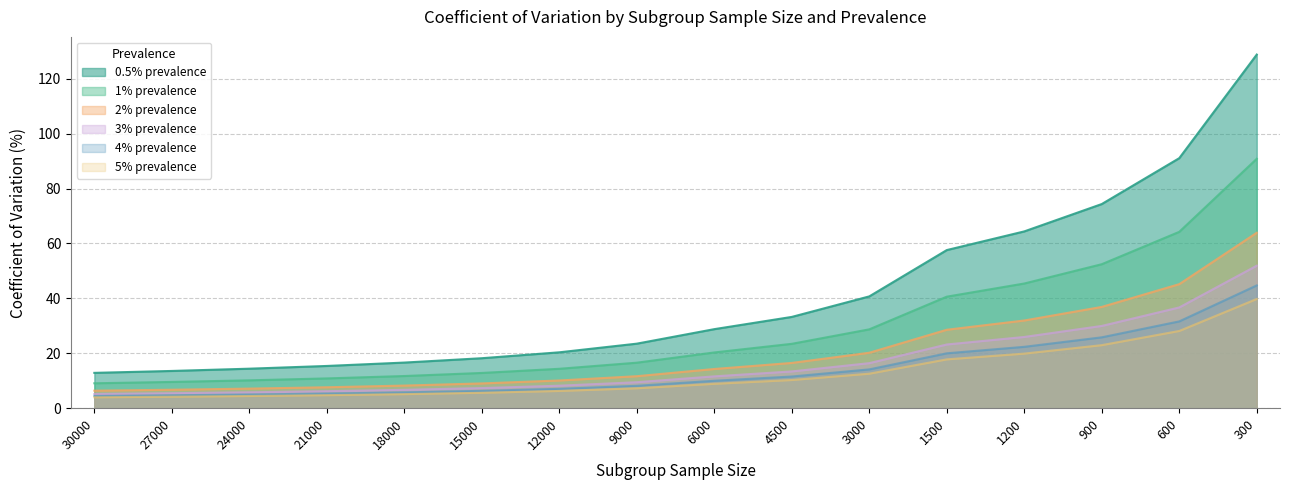

Is the value of 4% prevalence at 300 greater than the value of 5% prevalence at 21000?

Yes